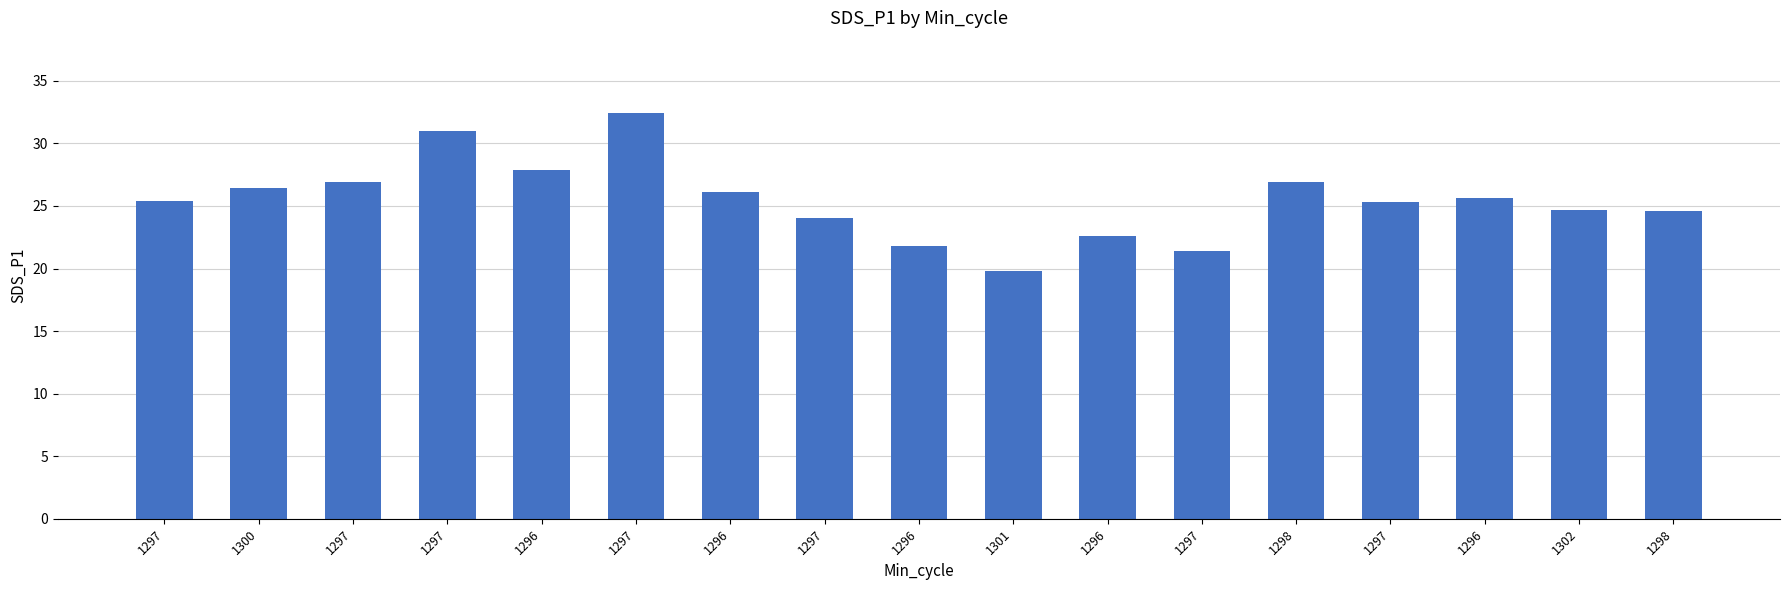

List the labels in order of value, largest first.

1297, 1297, 1296, 1297, 1298, 1300, 1296, 1296, 1297, 1297, 1302, 1298, 1297, 1296, 1296, 1297, 1301